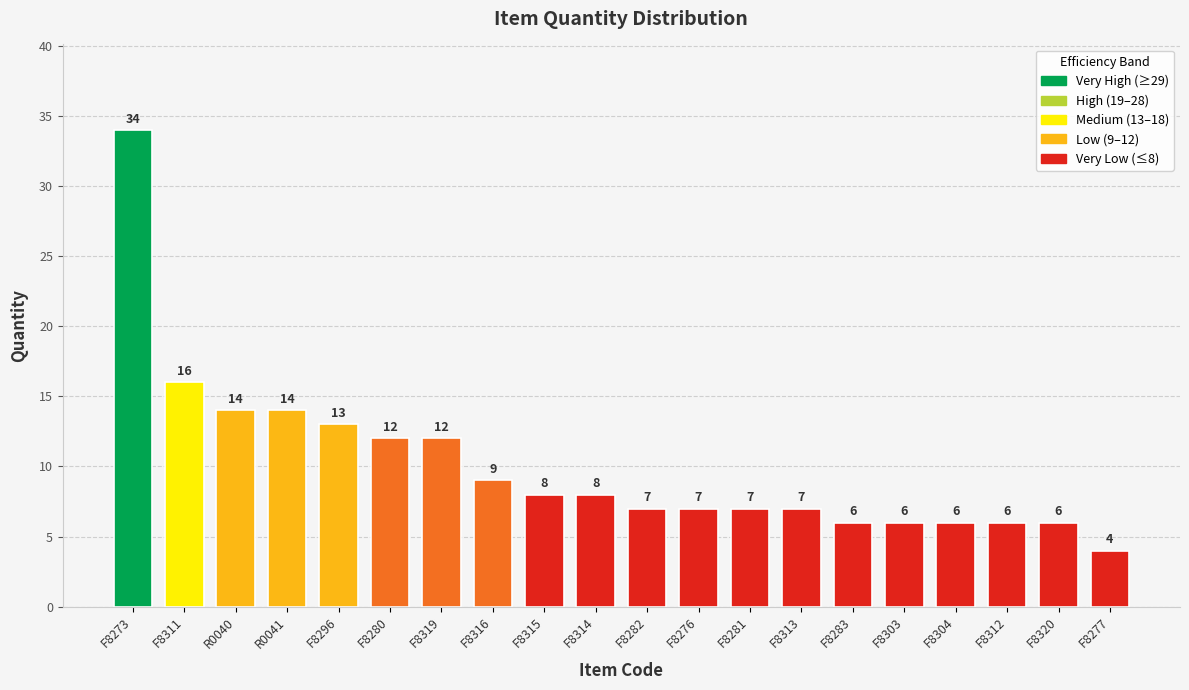

Is it true that the value at F8315 is 4?

False